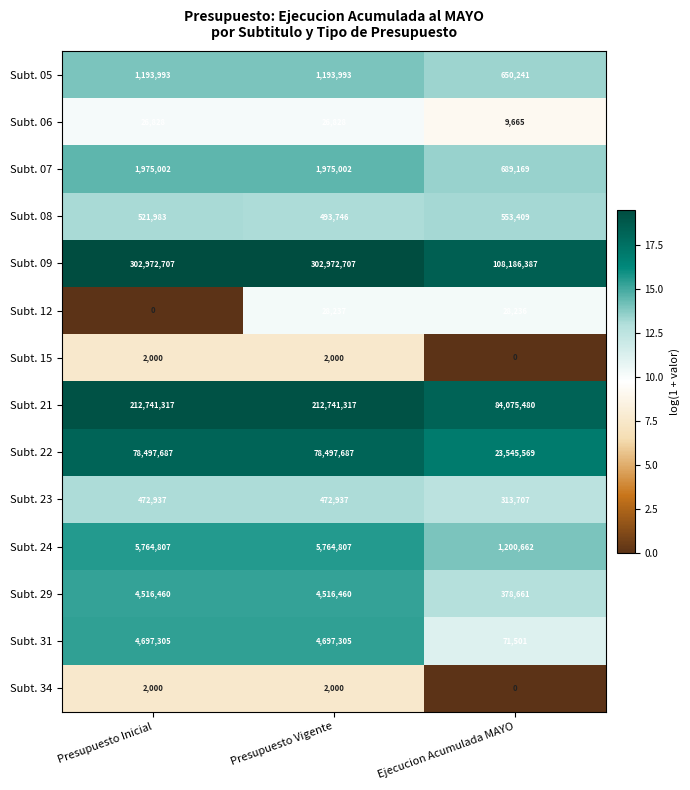

What is the greatest value displayed?

302972707